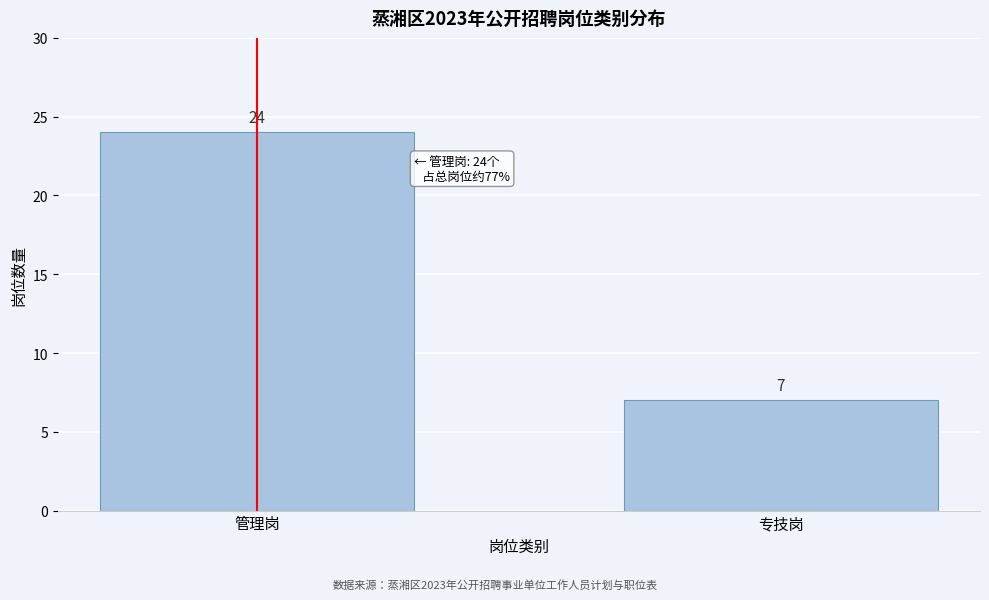

Reading left to right, extract all data points from this chart.

24	7